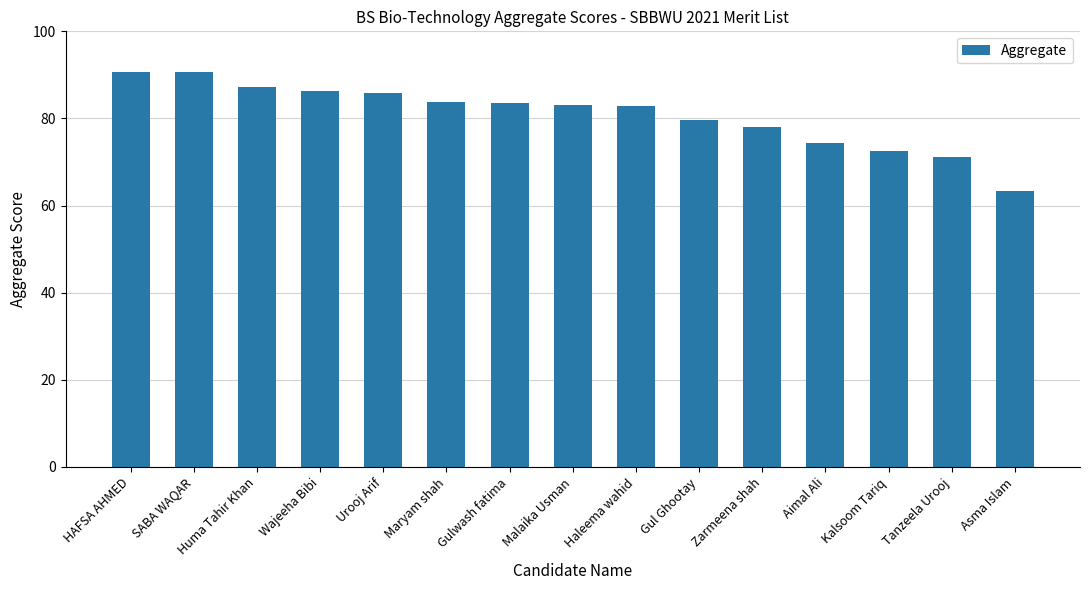

What is the label of the 10th bar from the right?

Maryam shah